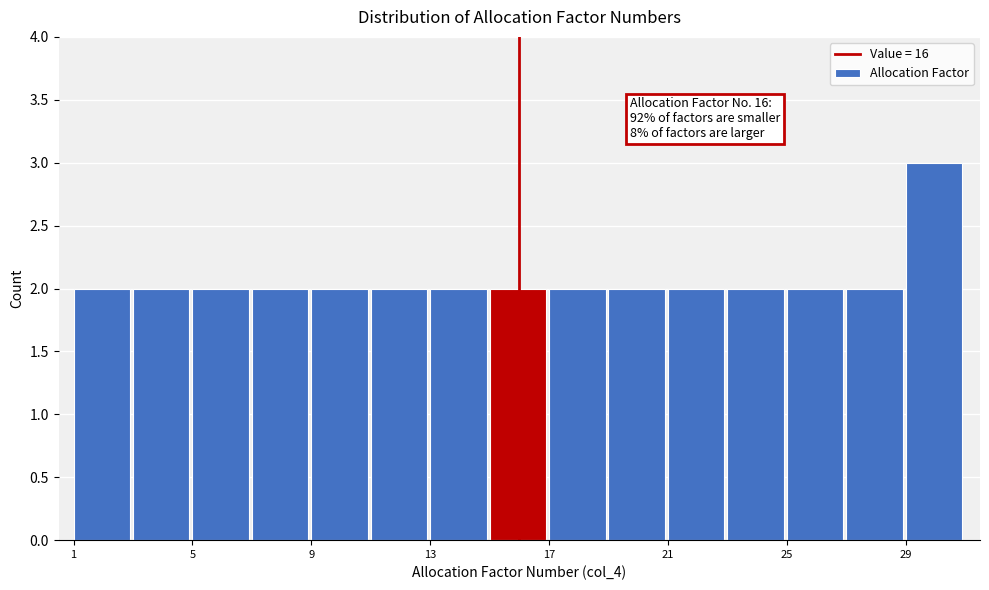

Over which range of the x-axis is the bar tallest?

29 to 31